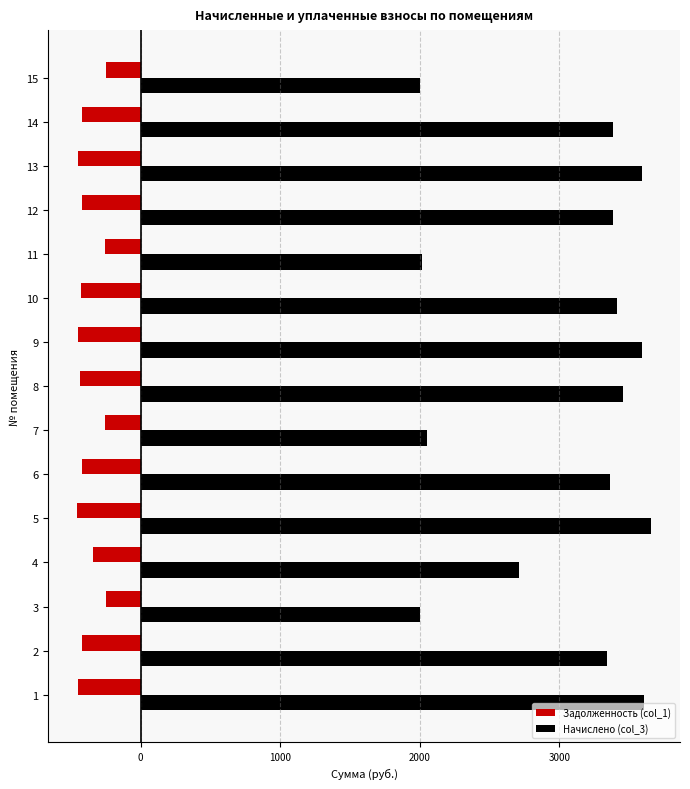

What are all the series names shown in the legend?

Задолженность (col_1), Начислено (col_3)